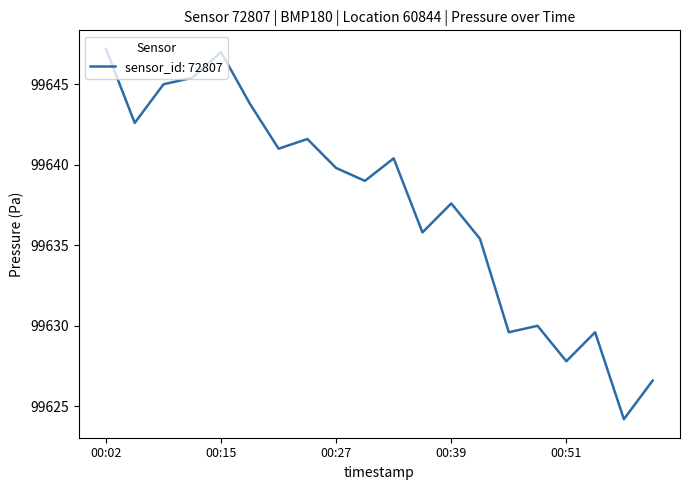

What is the greatest value displayed?

99647.2